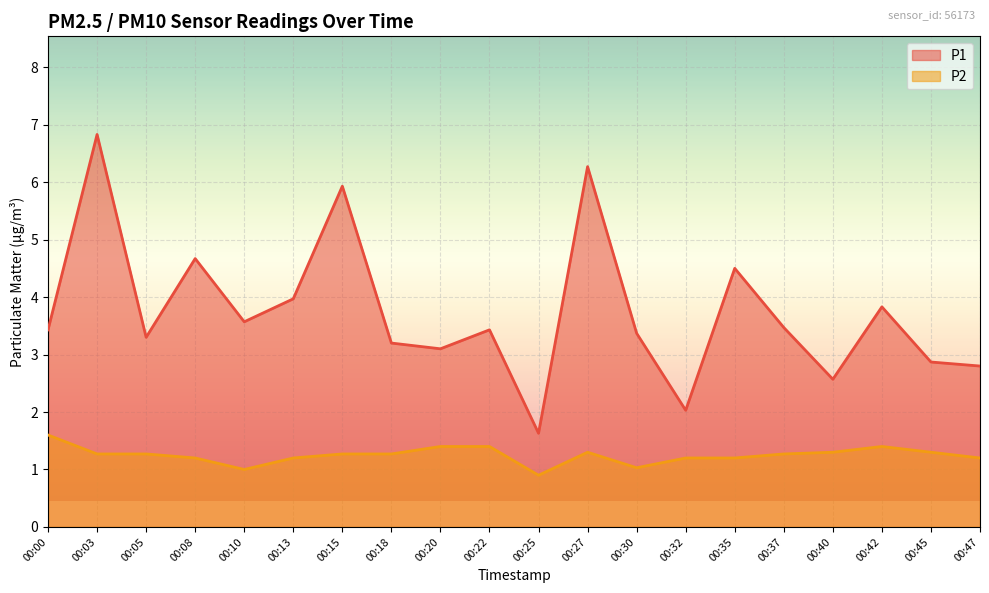

The value of P1 at 00:13 is 4.0. True or false?

True